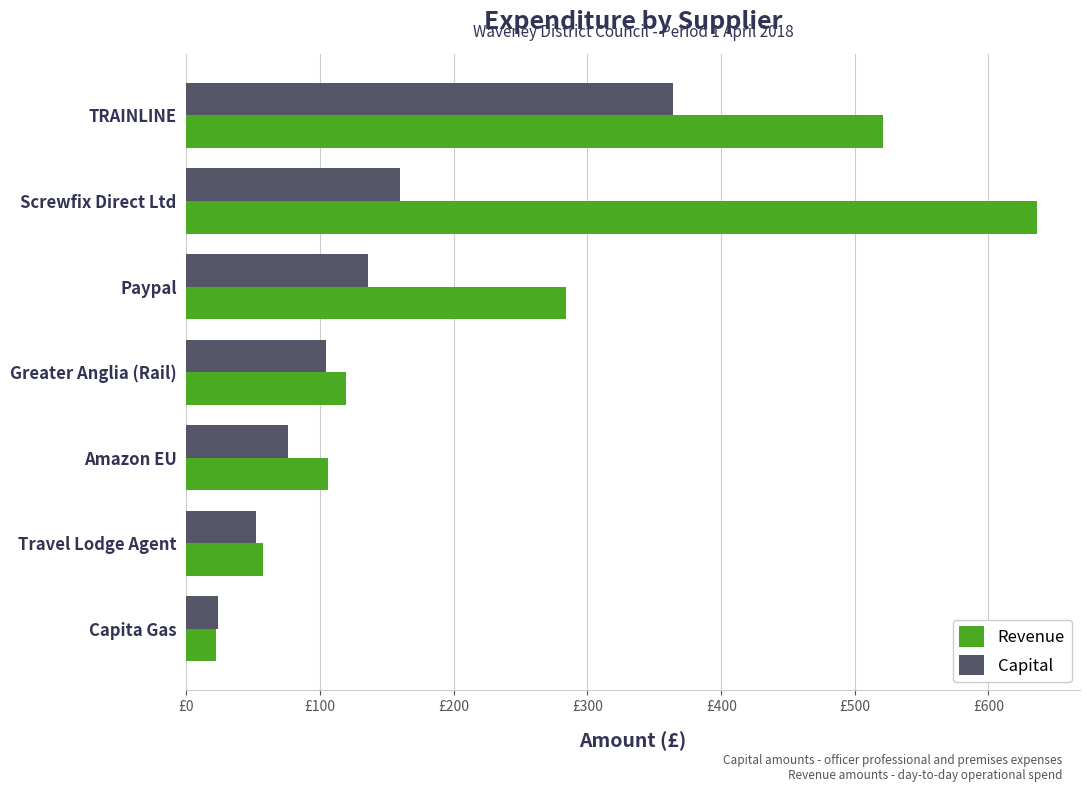

What is the difference between the maximum and second lowest values in the Revenue series?

579.1